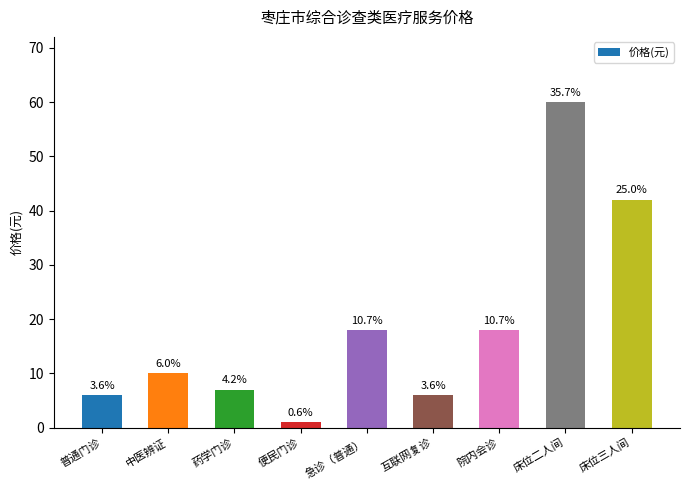

True or false: the data shows 11 at 药学门诊.

False